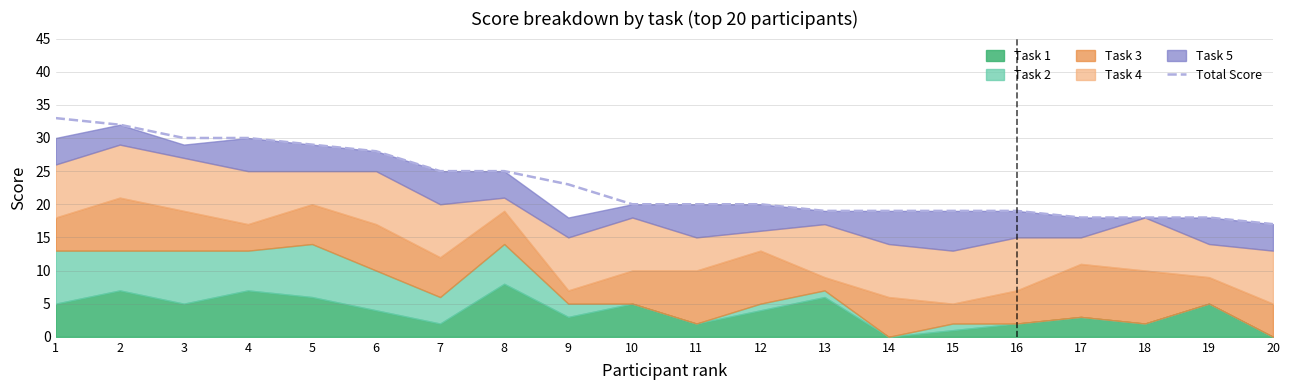

Reading left to right, list all the values displayed in this chart.

1=33	2=32	3=30	4=30	5=29	6=28	7=25	8=25	9=23	10=20	11=20	12=20	13=19	14=19	15=19	16=19	17=18	18=18	19=18	20=17